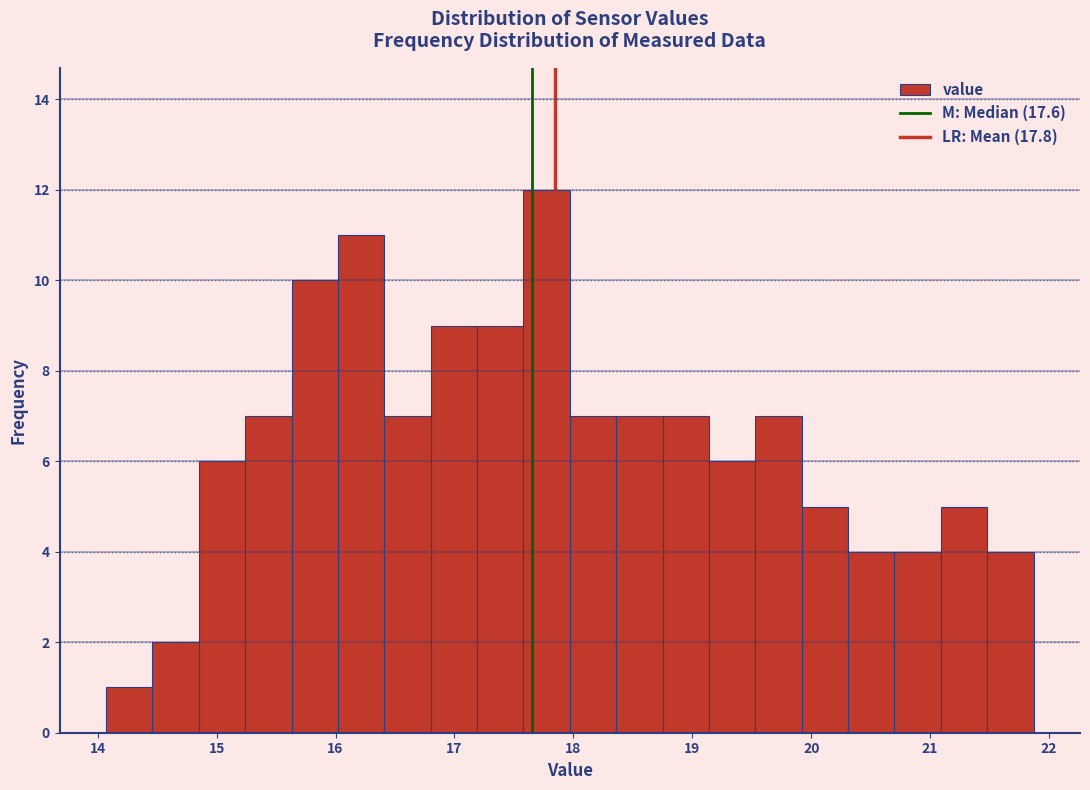

Around what value on the x-axis is the tallest bar? Give the approximate position of its centre, as read against the axis.

17.8